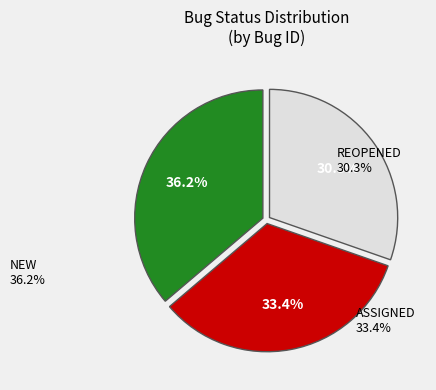

True or false: REOPENED accounts for 30% of the total.

True